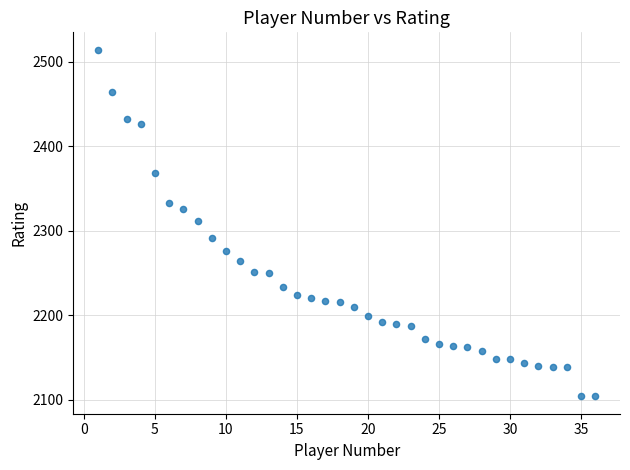

What is the range of X values (max minus min)?

35